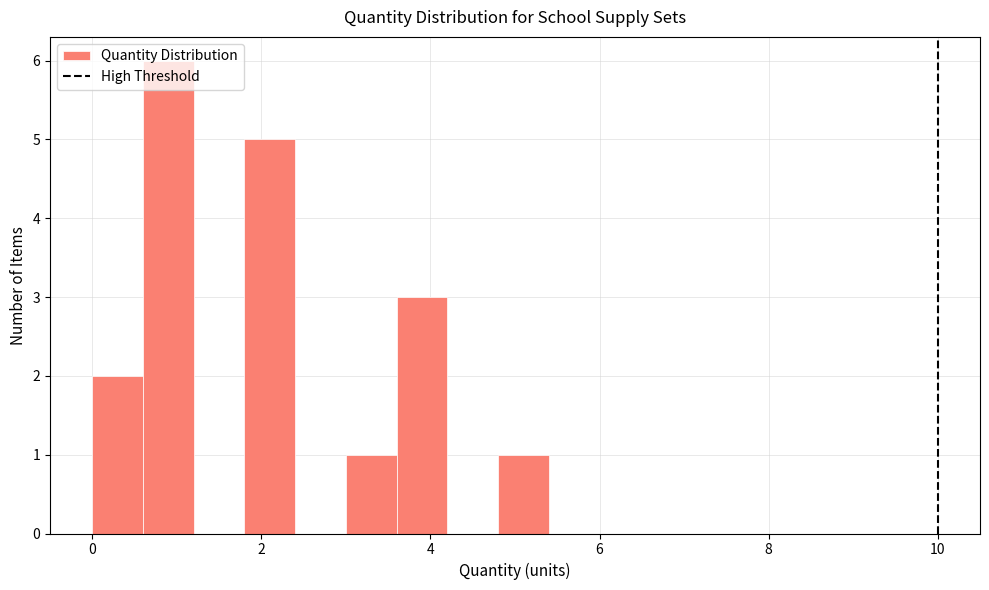

Around what value on the x-axis is the tallest bar? Give the approximate position of its centre, as read against the axis.

1.0